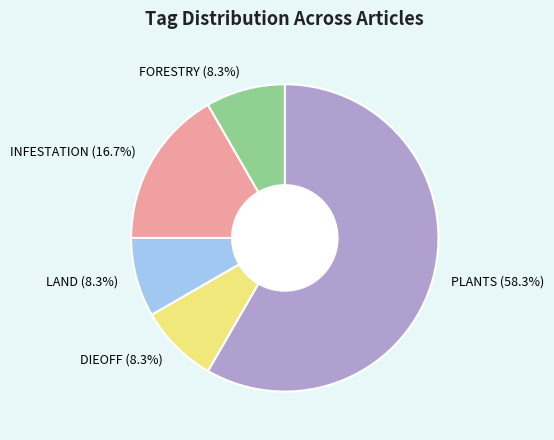

Does any single category account for the majority?

Yes